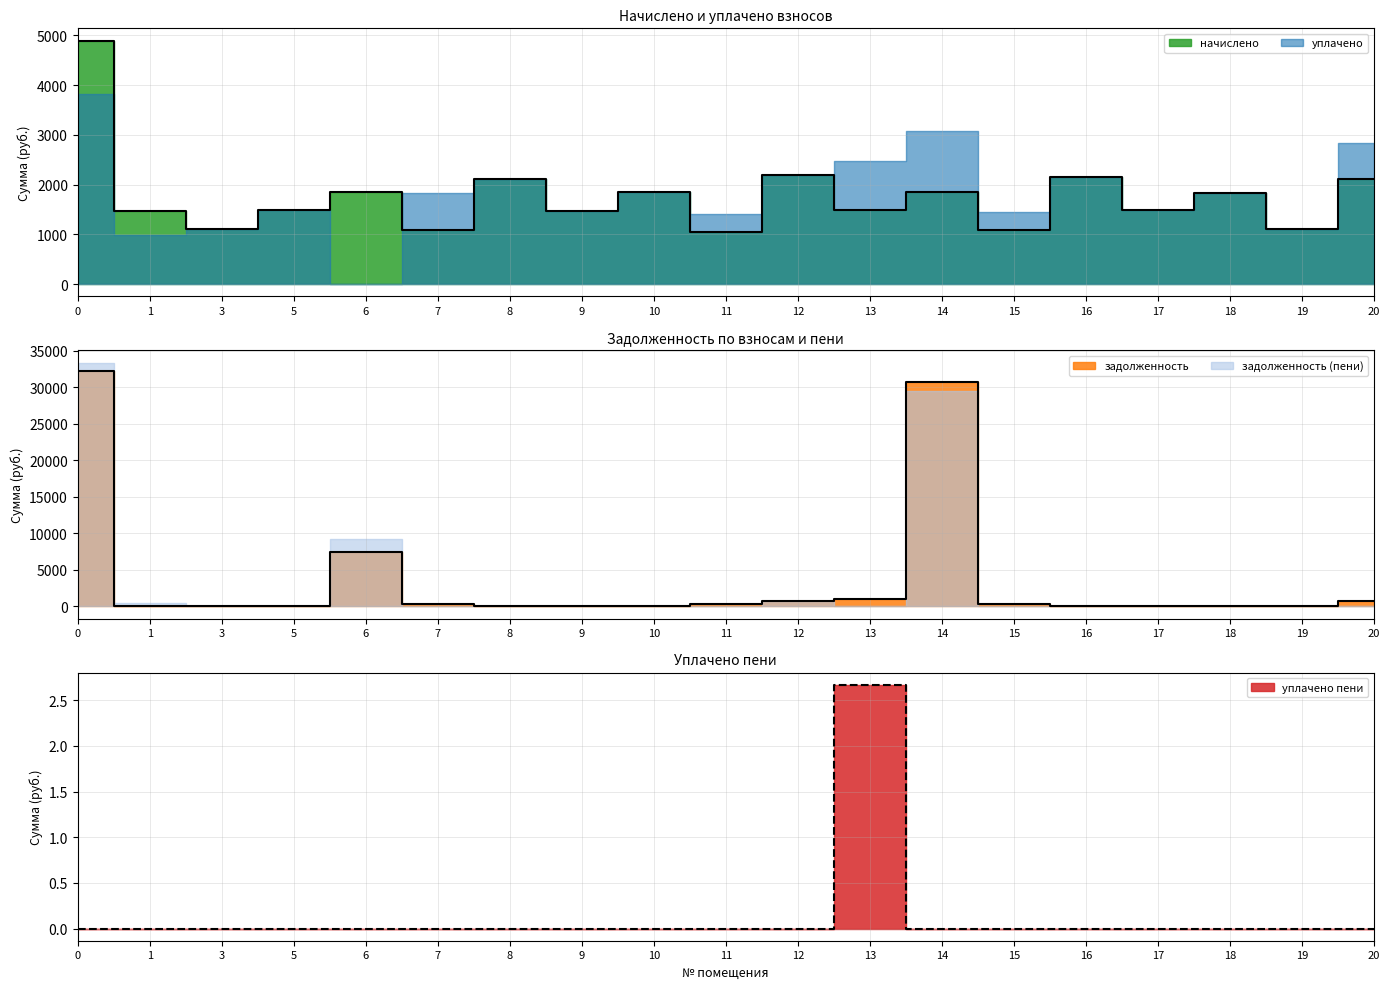

Is the value of начислено at 15 greater than the value of задолженность at 8?

Yes